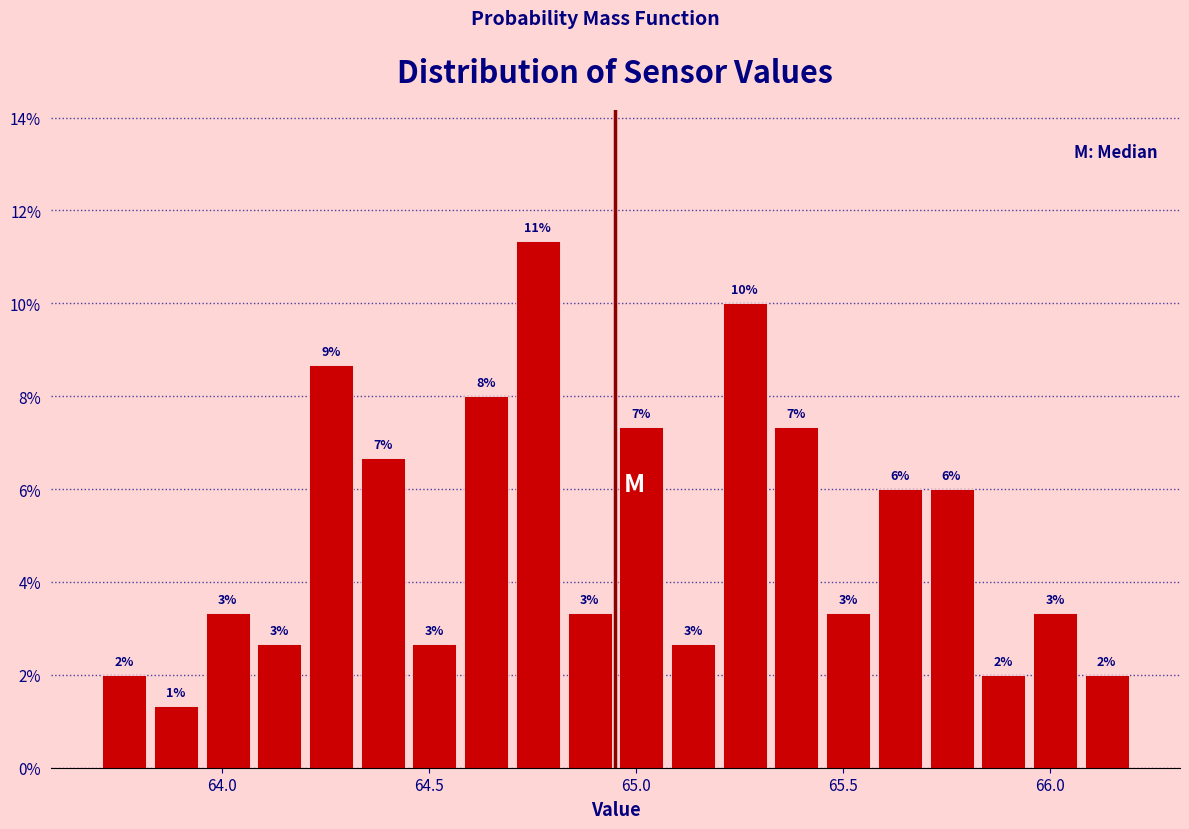

Read against the x-axis, roughly where is the centre of the tallest bar?

64.75